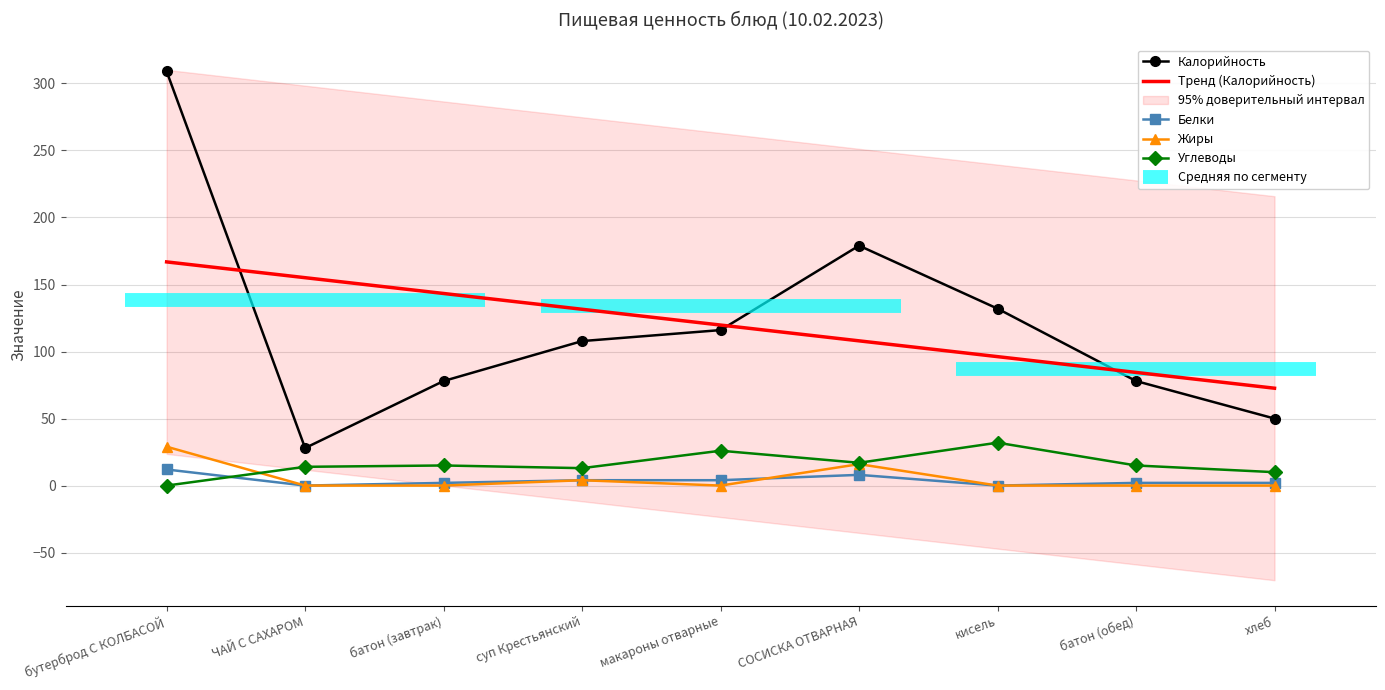

Which series has the widest spread of values?

Калорийность